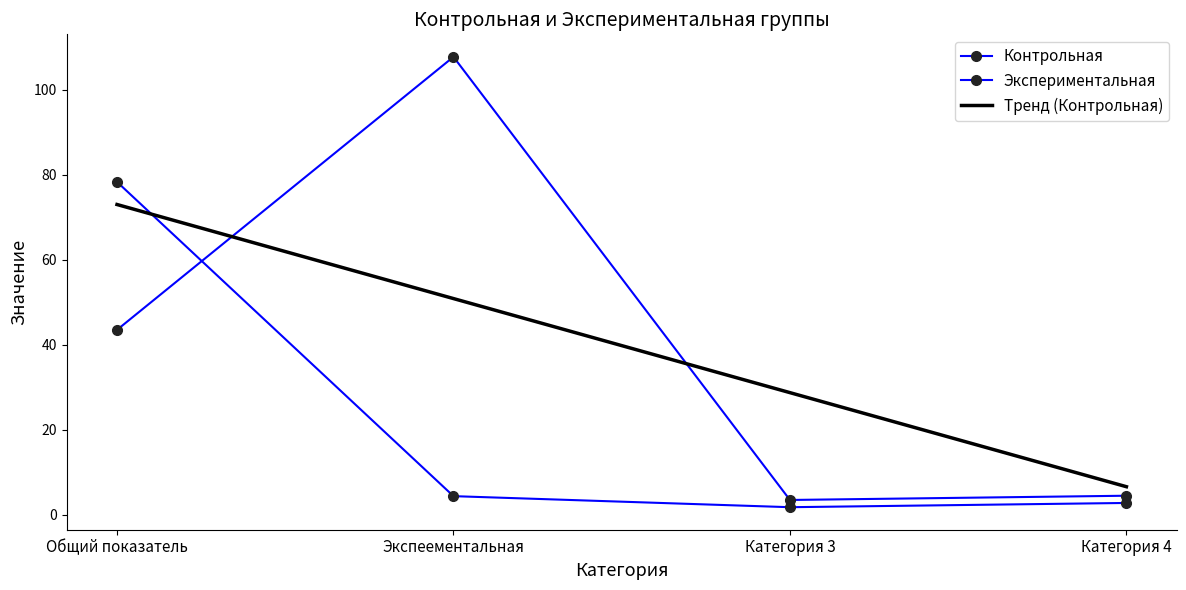

What is the average value of the Экспериментальная series?

21.8